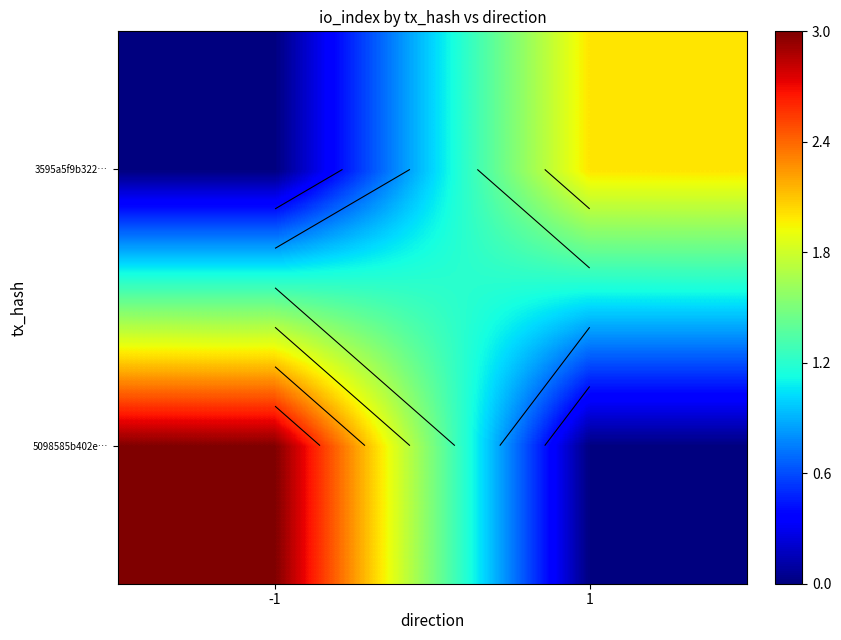

List the series in order of their overall mean, highest first.

5098585b402e…, 3595a5f9b322…